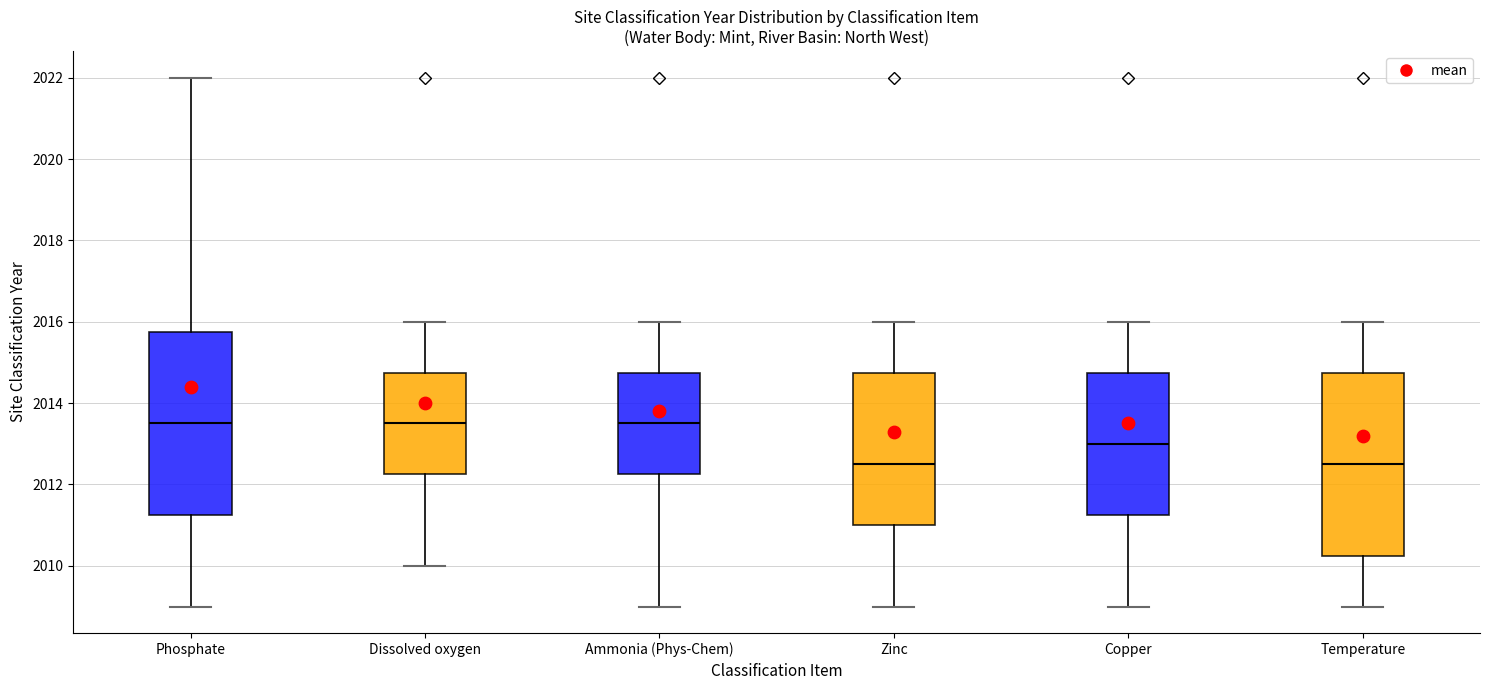

Where does the lower whisker of the box for Phosphate end on the y-axis? The values are not printed on the chart, so give them approximately, as read against the axis.

2009.0